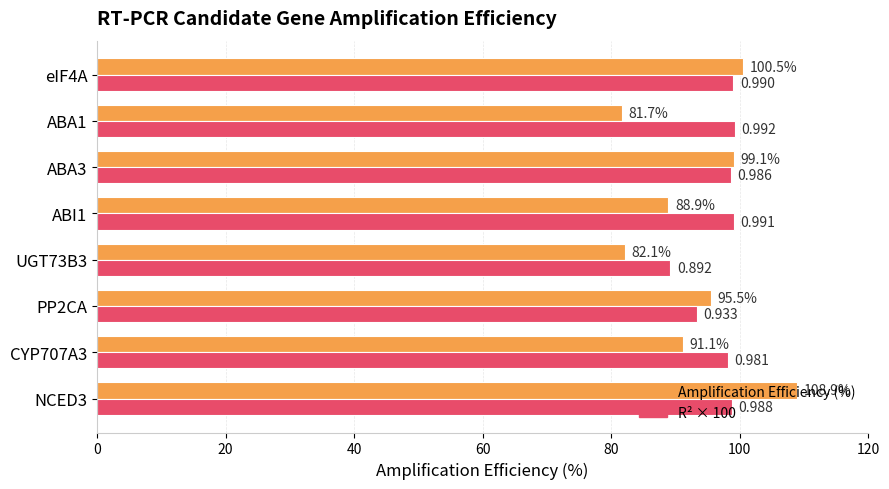

Which series has the widest spread of values?

Amplification Efficiency (%)